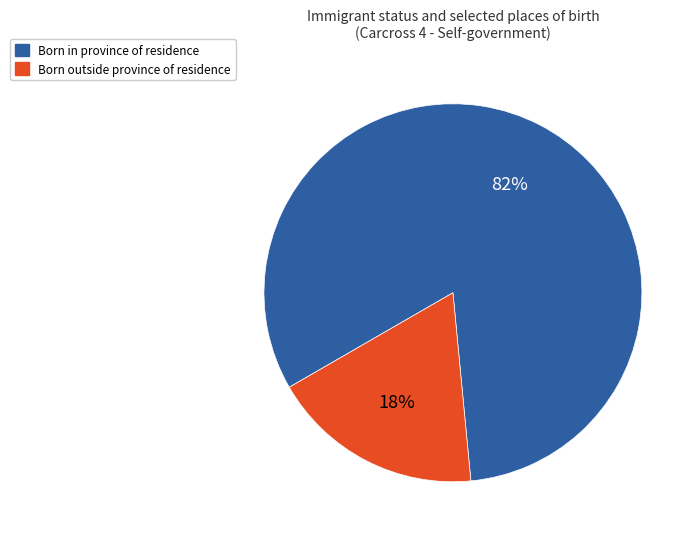

To the nearest percent, what is the difference between the largest and smallest slice percentages?

64%